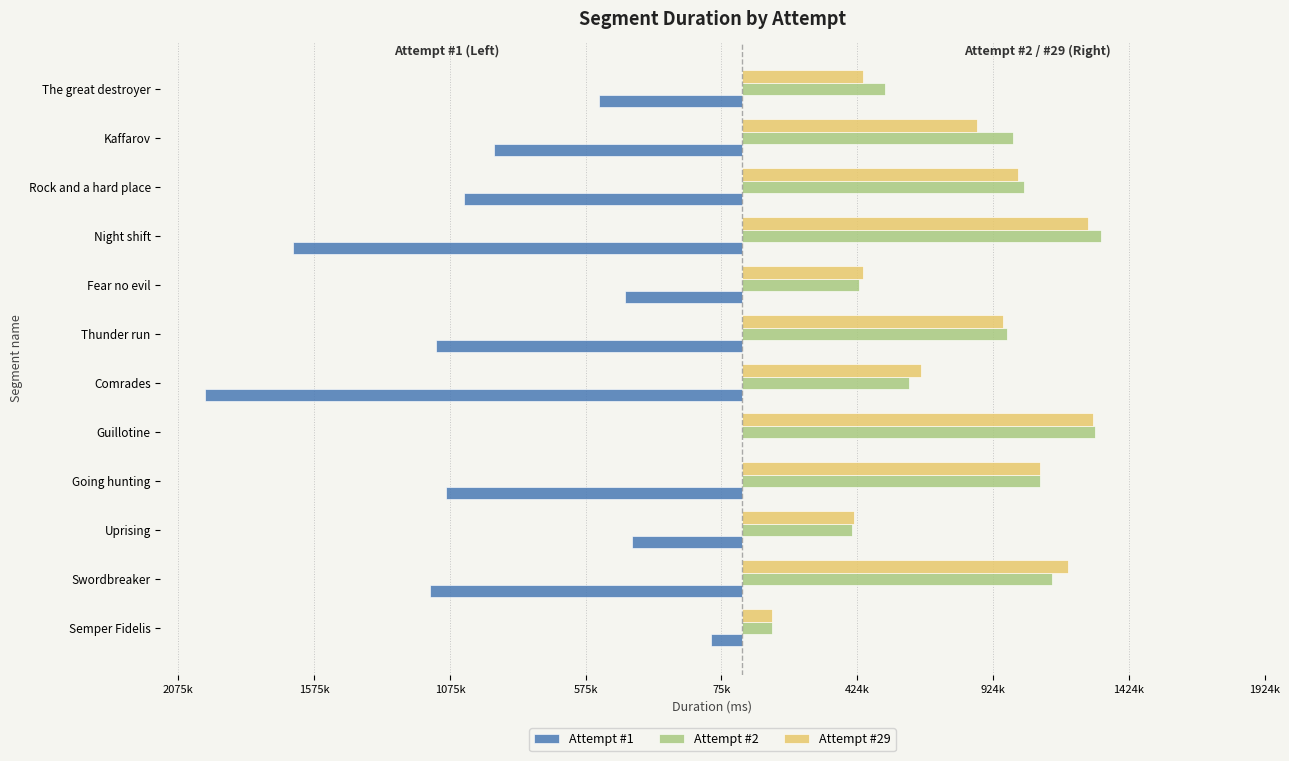

What are all the series names shown in the legend?

Attempt #1, Attempt #2, Attempt #29